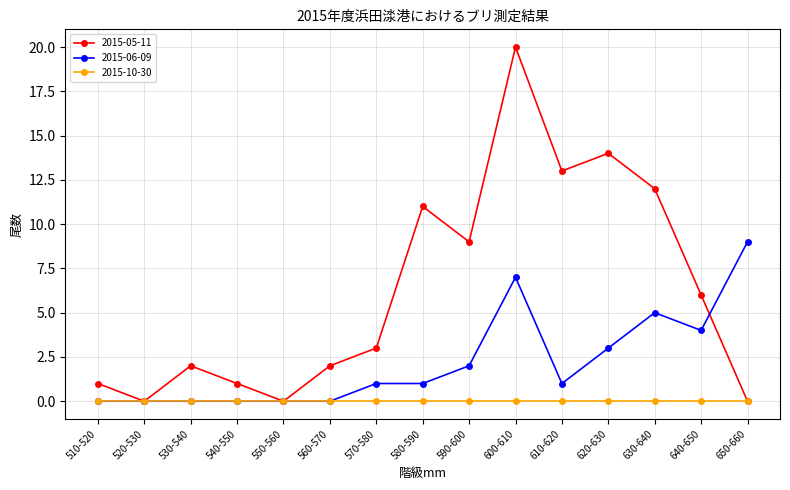

Which category has the highest value across all series?

600-610